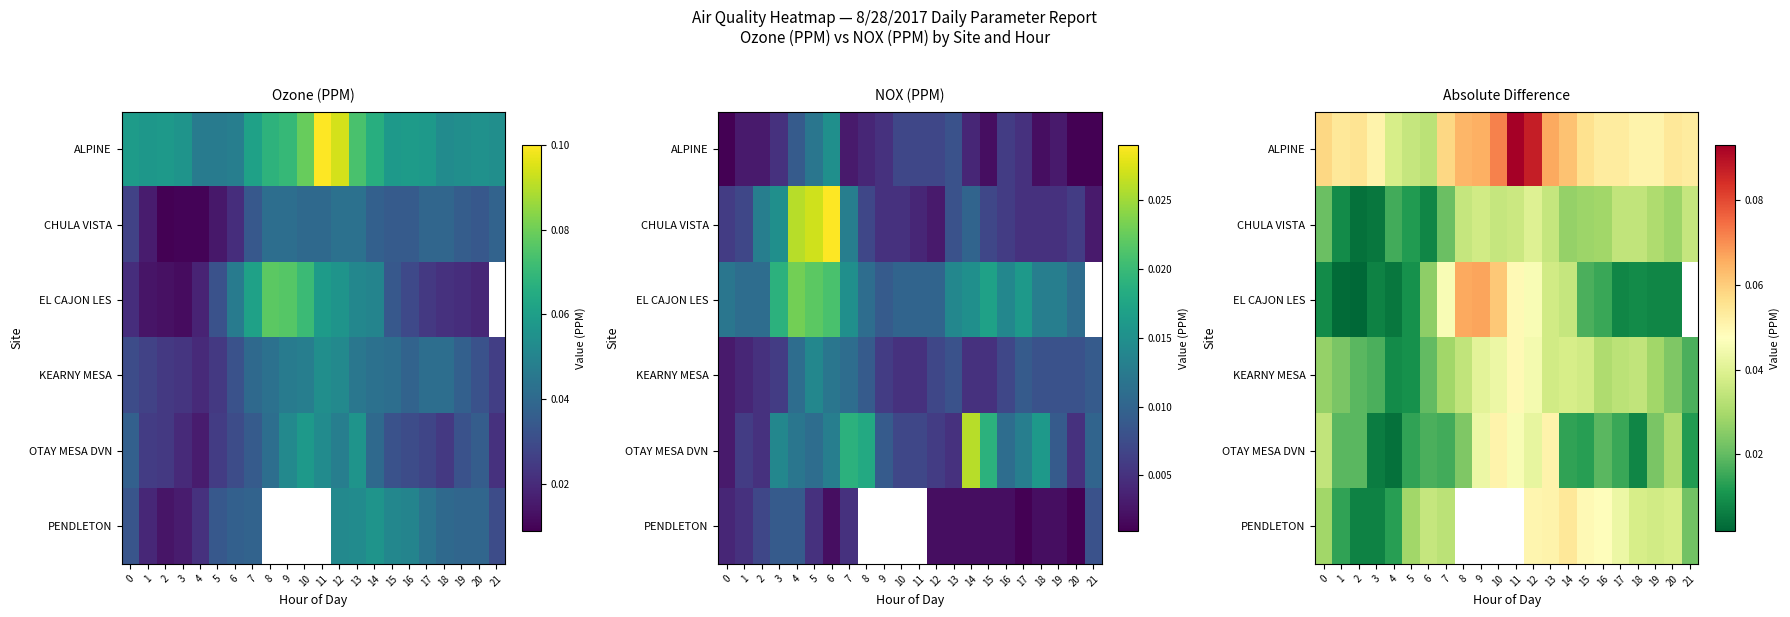

At how many categories does at least one series exceed 0?

22